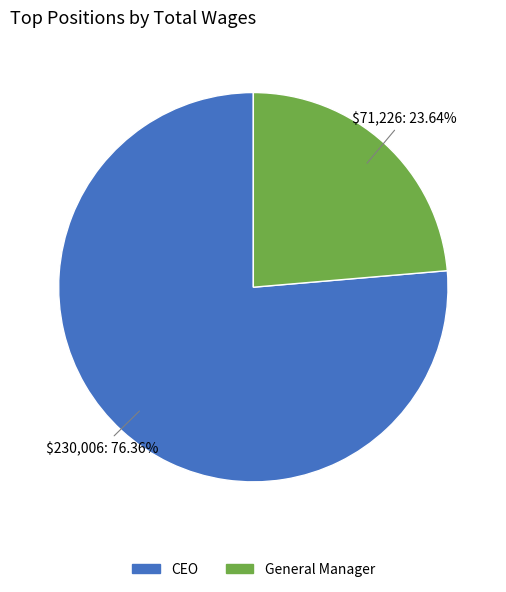

Is there any slice that represents more than half of the pie?

Yes